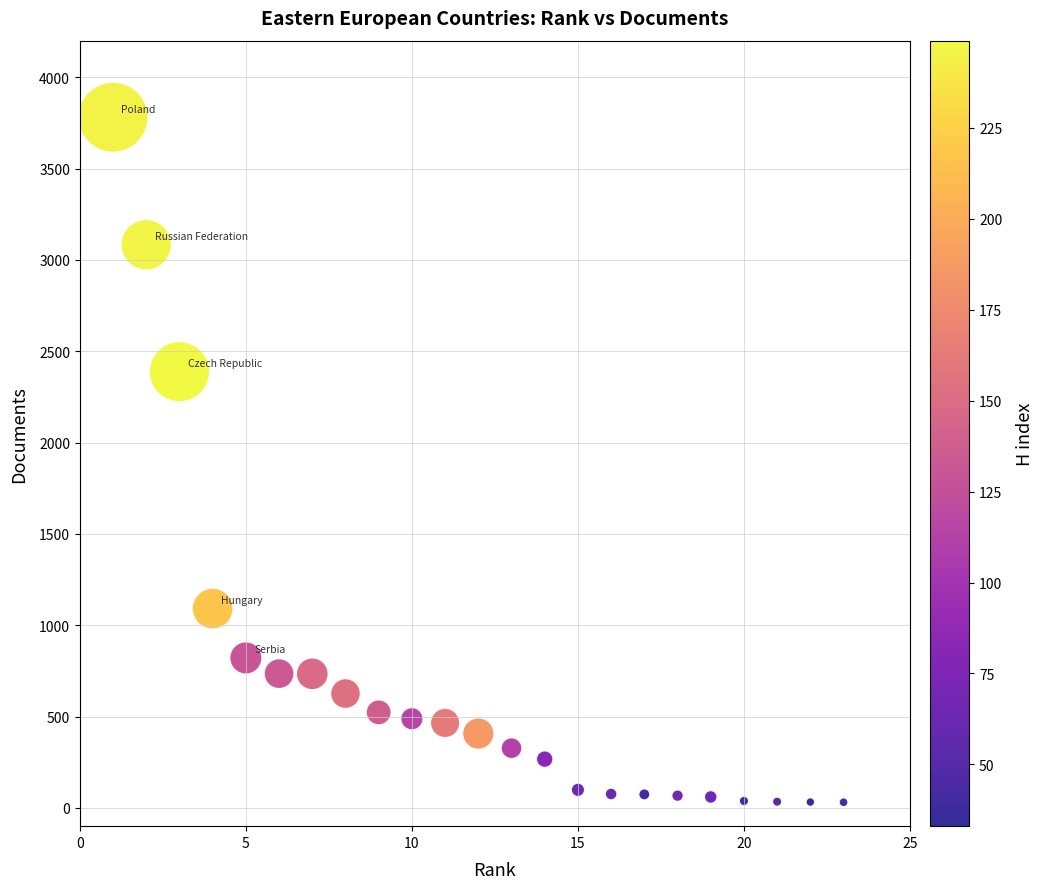

What is the range of X values (max minus min)?

22